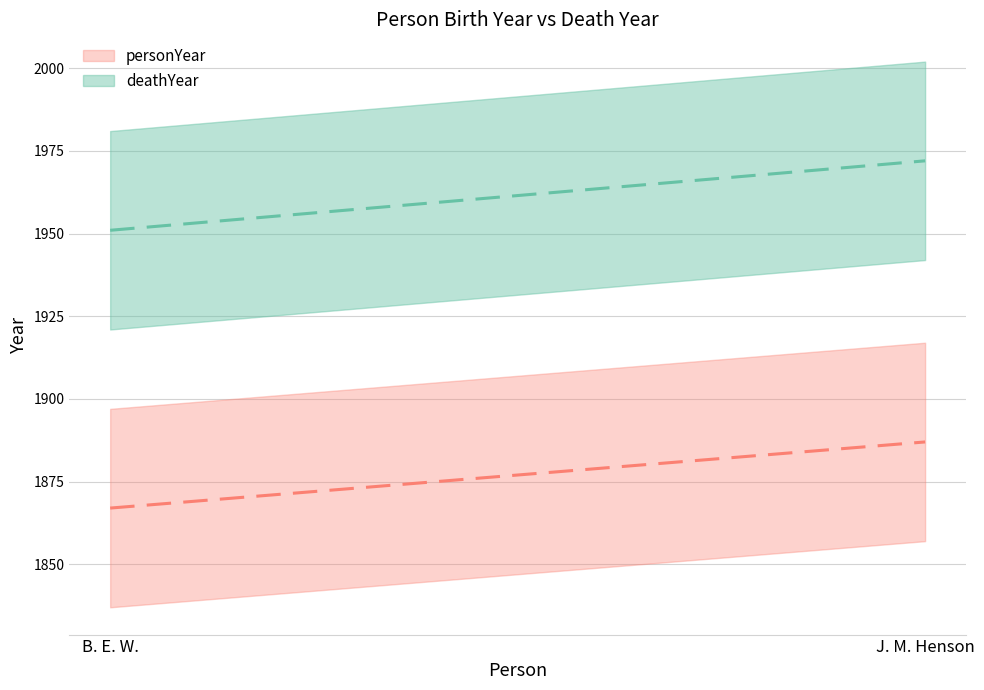

How many lines are shown in the chart?

2